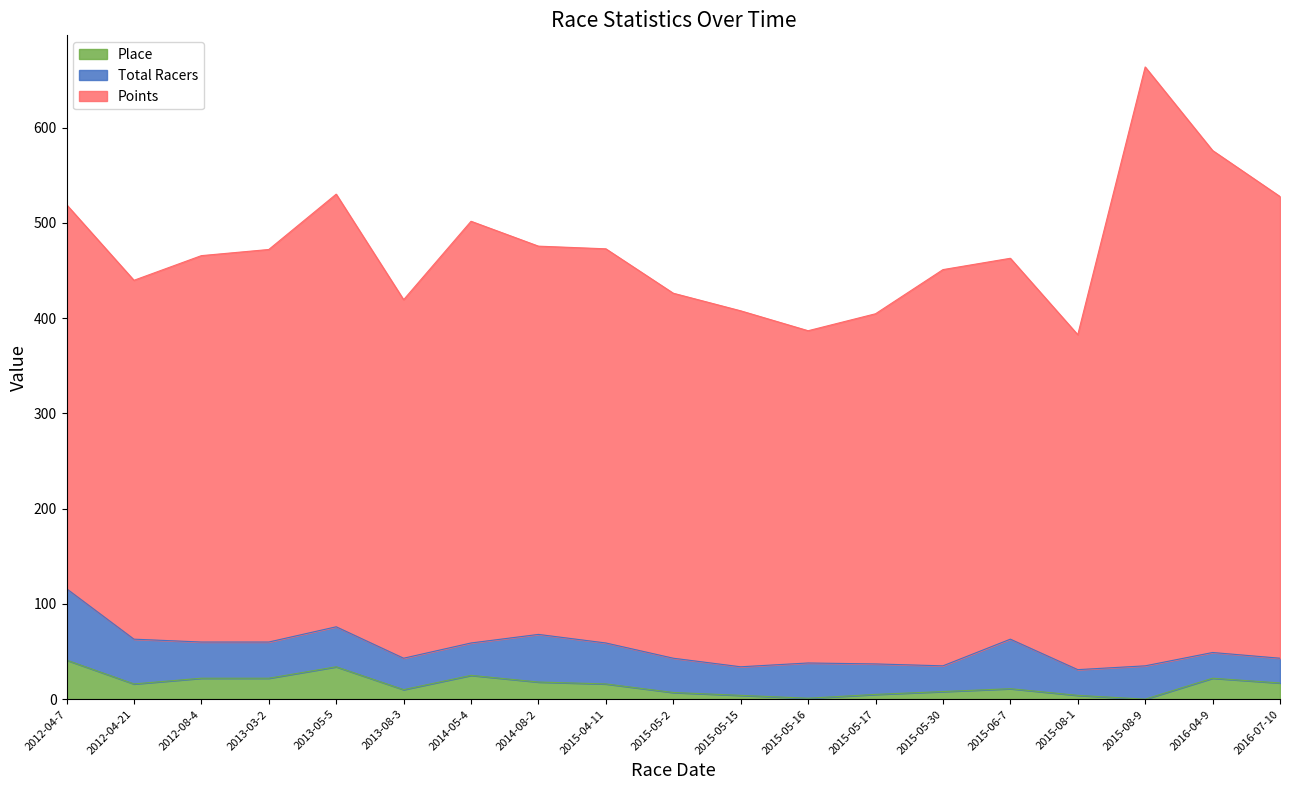

Reading right to left, list all the values displayed in this chart.

Points: 2016-07-10=484.8	2016-04-9=527.1	2015-08-9=628.8	2015-08-1=351.7	2015-06-7=399.9	2015-05-30=416.0	2015-05-17=367.7	2015-05-16=348.9	2015-05-15=373.8	2015-05-2=383.2	2015-04-11=413.9	2014-08-2=407.7	2014-05-4=442.8	2013-08-3=376.4	2013-05-5=454.3	2013-03-2=412.1	2012-08-4=405.7	2012-04-21=376.8	2012-04-7=403.2
Total Racers: 2016-07-10=26.0	2016-04-9=27.0	2015-08-9=35.0	2015-08-1=27.0	2015-06-7=52.0	2015-05-30=27.0	2015-05-17=32.0	2015-05-16=37.0	2015-05-15=30.0	2015-05-2=36.0	2015-04-11=43.0	2014-08-2=50.0	2014-05-4=34.0	2013-08-3=33.0	2013-05-5=42.0	2013-03-2=38.0	2012-08-4=38.0	2012-04-21=47.0	2012-04-7=75.0
Place: 2016-07-10=17.0	2016-04-9=22.0	2015-08-9=0.0	2015-08-1=4.0	2015-06-7=11.0	2015-05-30=8.0	2015-05-17=5.0	2015-05-16=1.0	2015-05-15=4.0	2015-05-2=7.0	2015-04-11=16.0	2014-08-2=18.0	2014-05-4=25.0	2013-08-3=10.0	2013-05-5=34.0	2013-03-2=22.0	2012-08-4=22.0	2012-04-21=16.0	2012-04-7=41.0